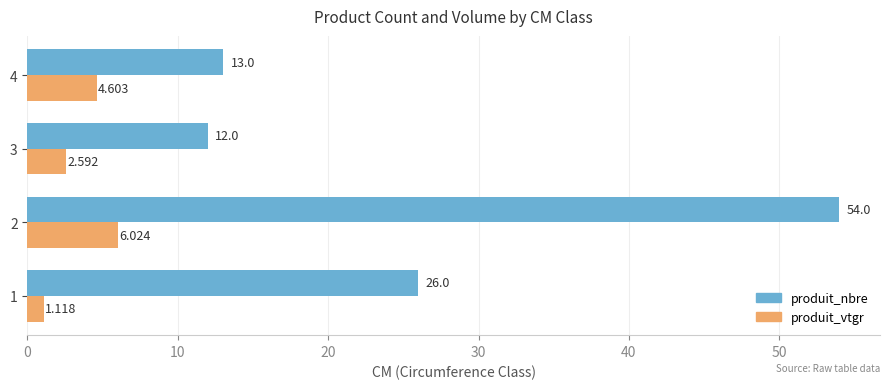

Which series has the largest range (max minus min)?

produit_nbre